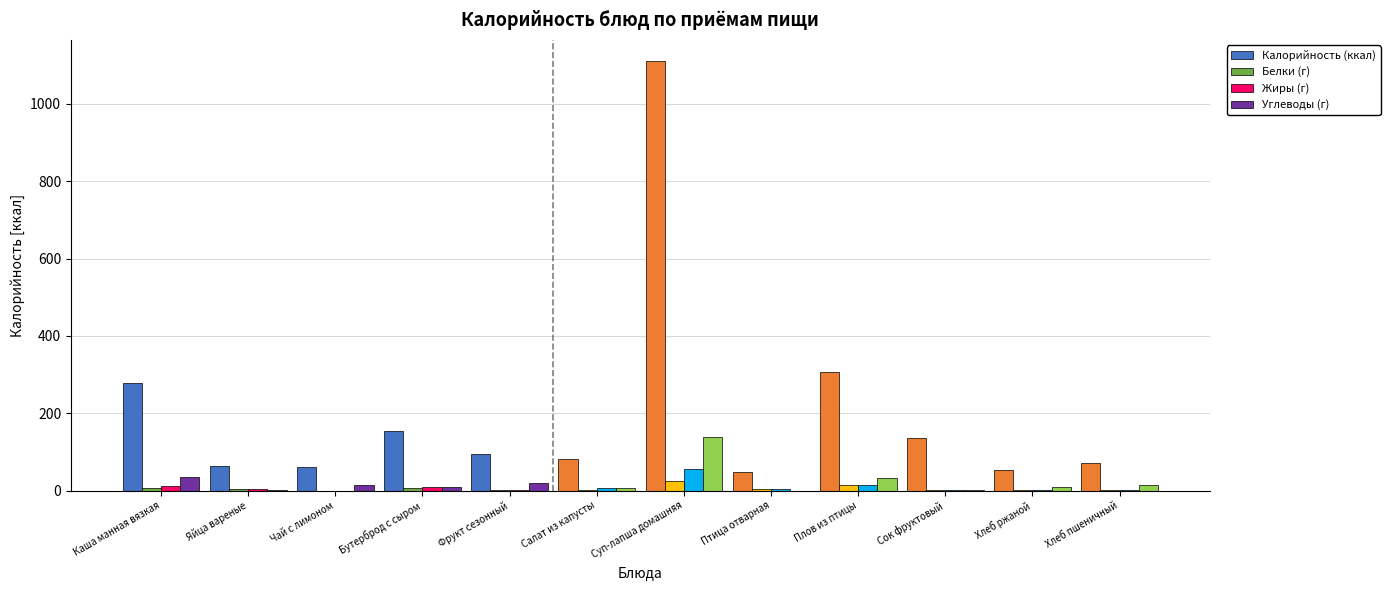

What is the greatest value displayed?

1110.0